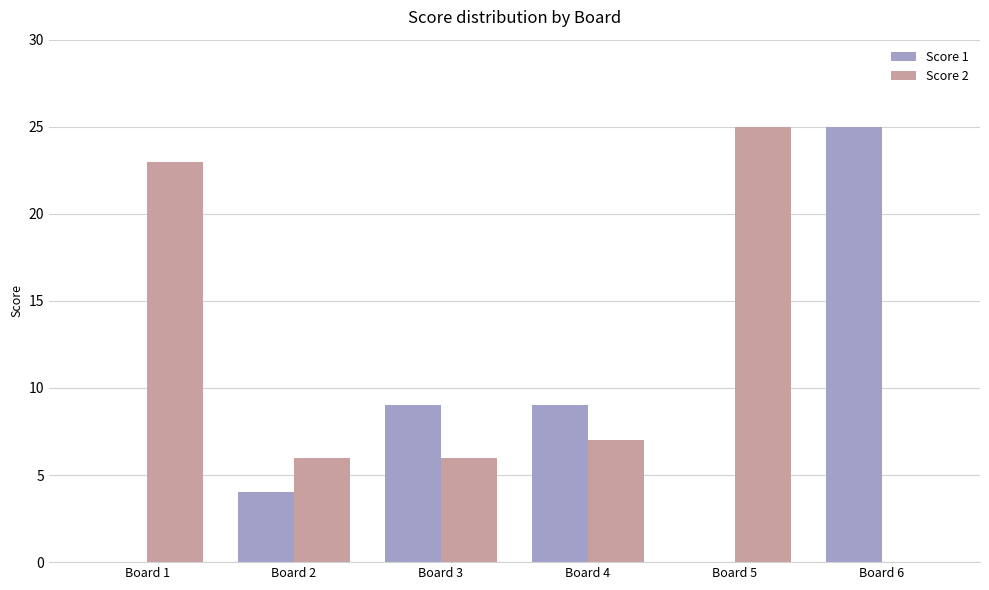

Between Board 2 and Board 4, which series saw the biggest shift?

Score 1